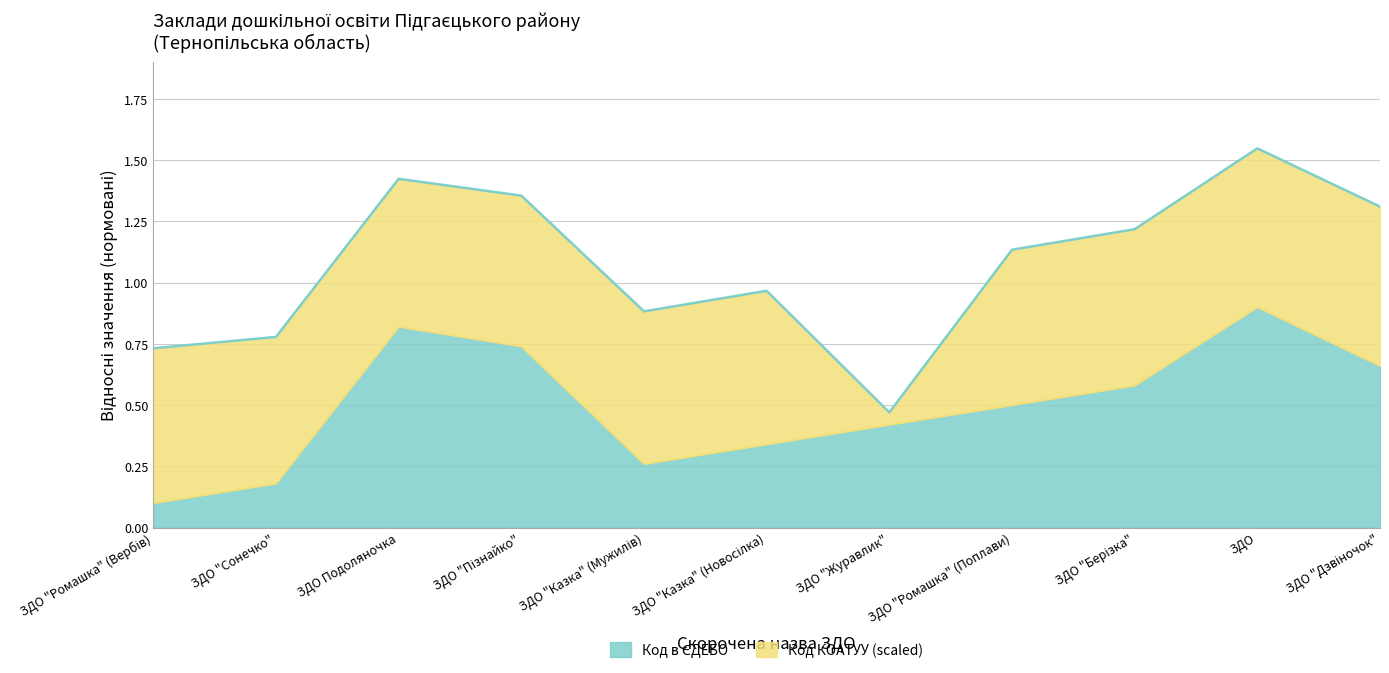

The chart shows a value of 0.4 at ЗДО "Пізнайко". True or false?

False